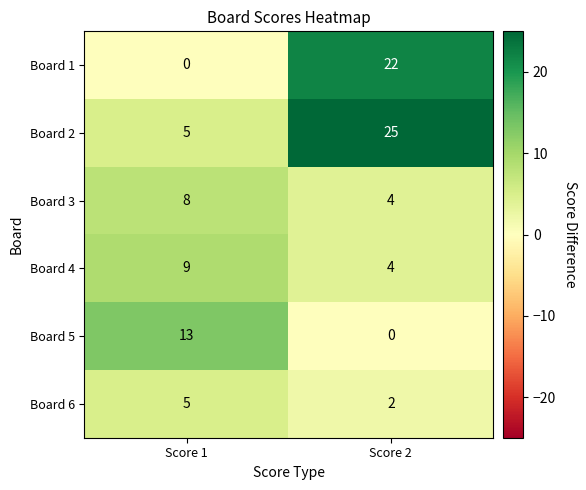

At which label does Board 2 reach its minimum?

Score 1